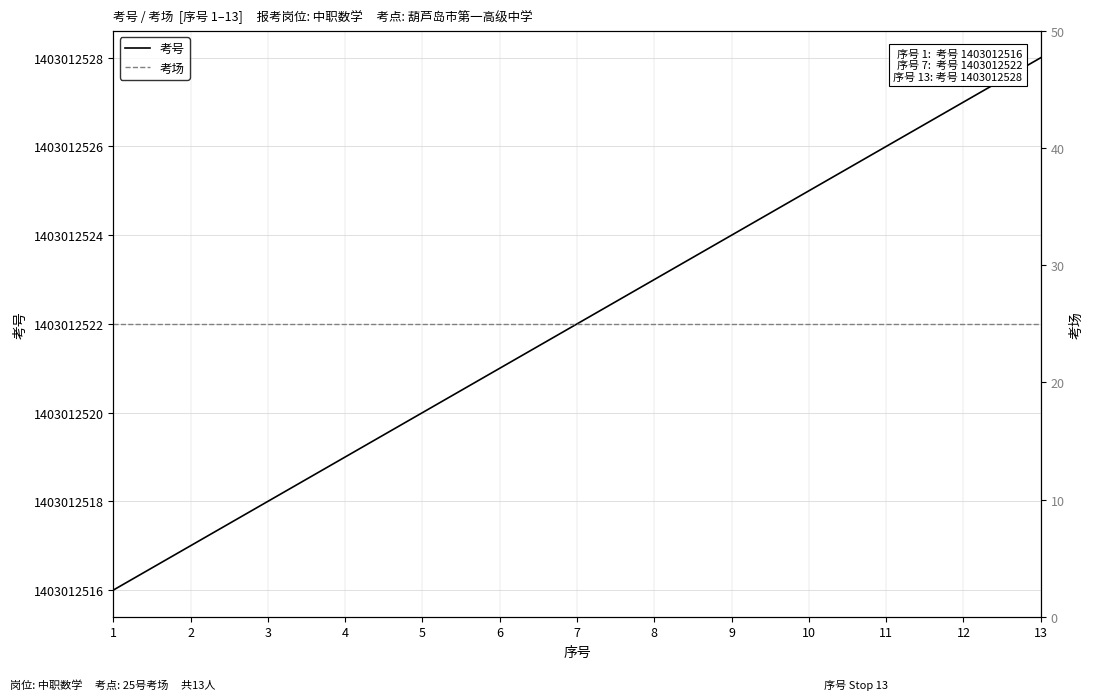

At how many categories does at least one series exceed 899938837?

13